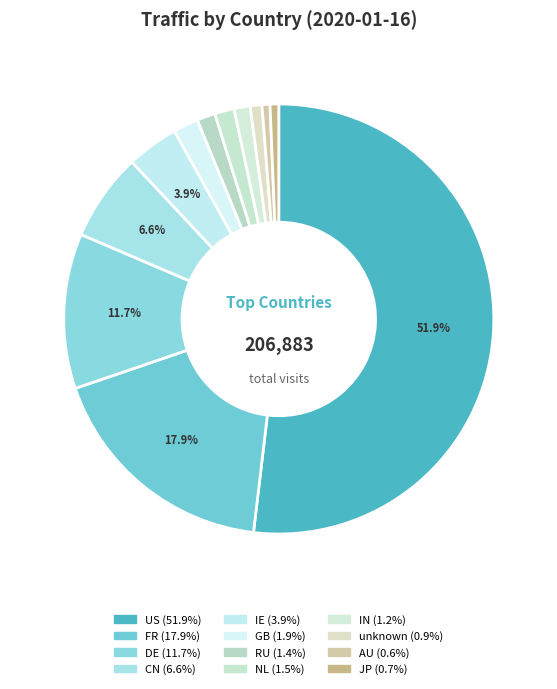

To the nearest percent, what is the combined percentage of IN and IE?

5%